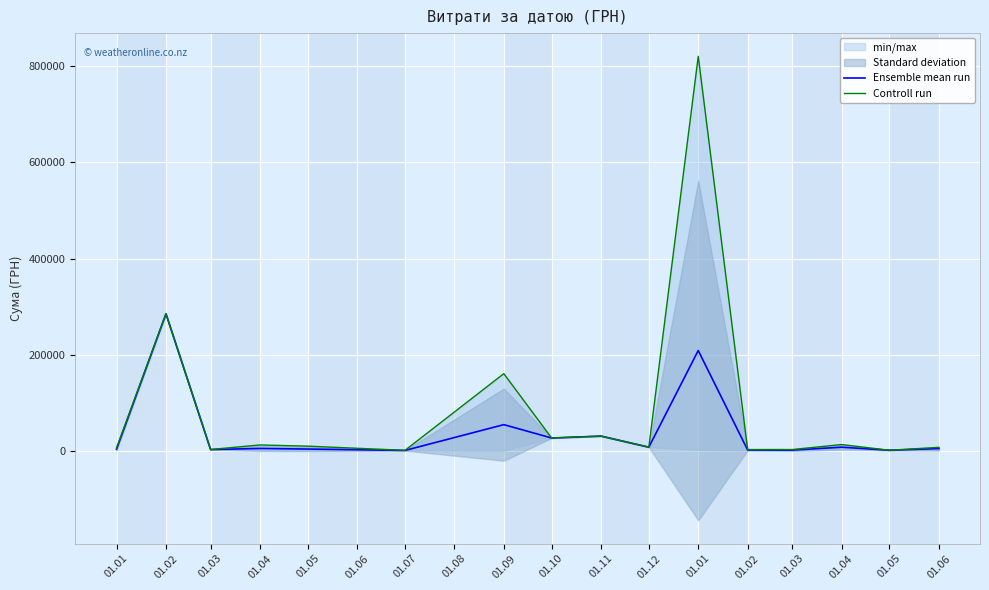

Which series has the largest range (max minus min)?

Controll run